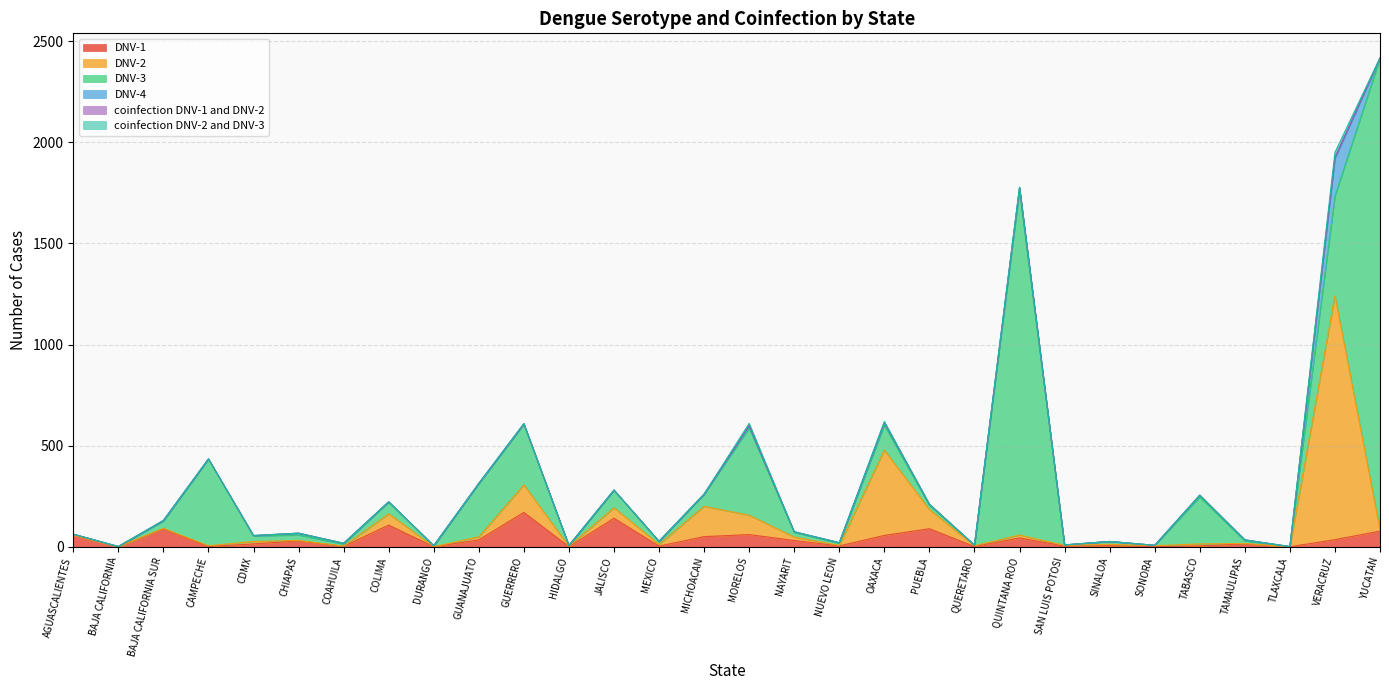

How many data points in coinfection DNV-2 and DNV-3 are above 0?

6